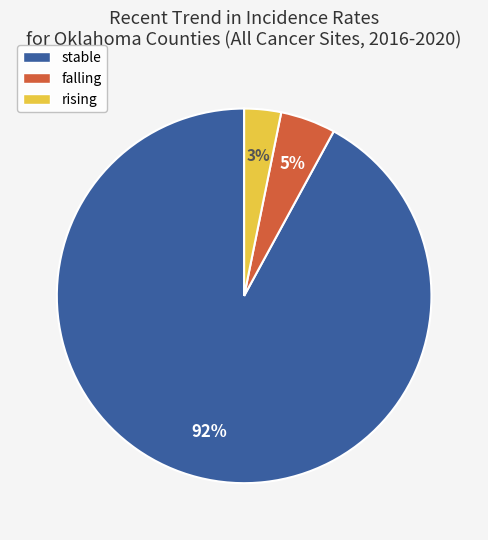

Is the sum of stable and rising greater than half?

Yes